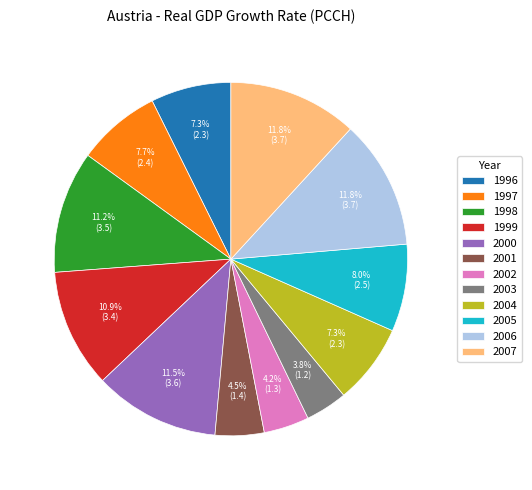

What percentage do 1997 and 1996 together represent?

15.0%